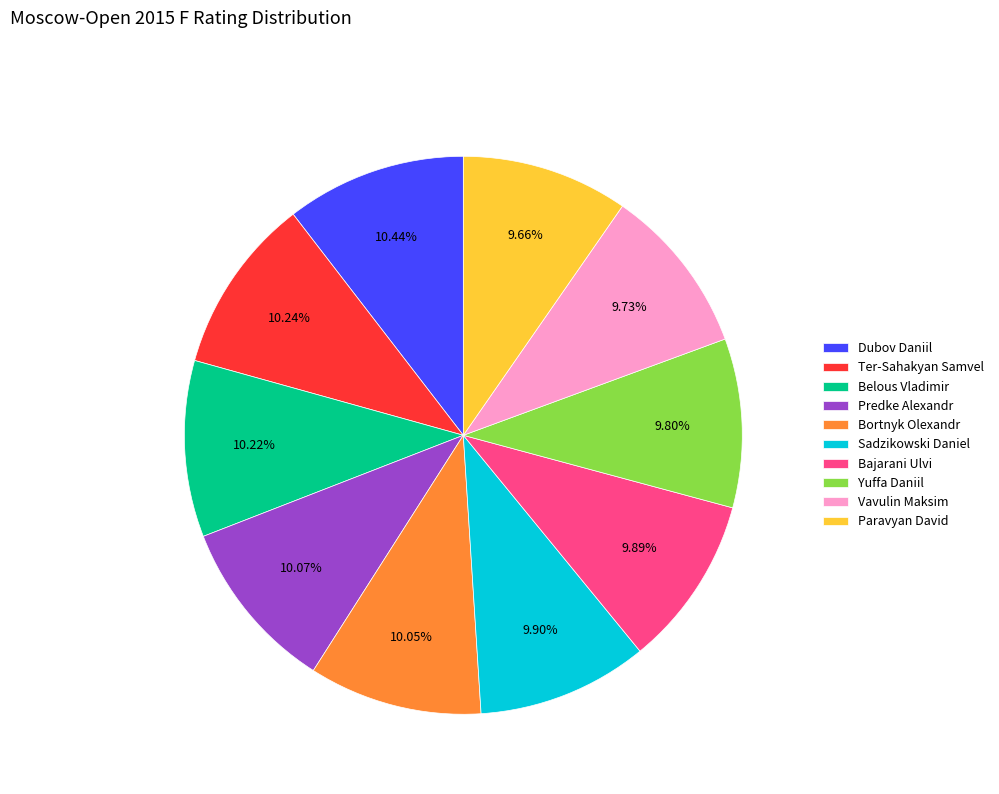

To the nearest percent, what percentage of the pie is Sadzikowski Daniel?

10%